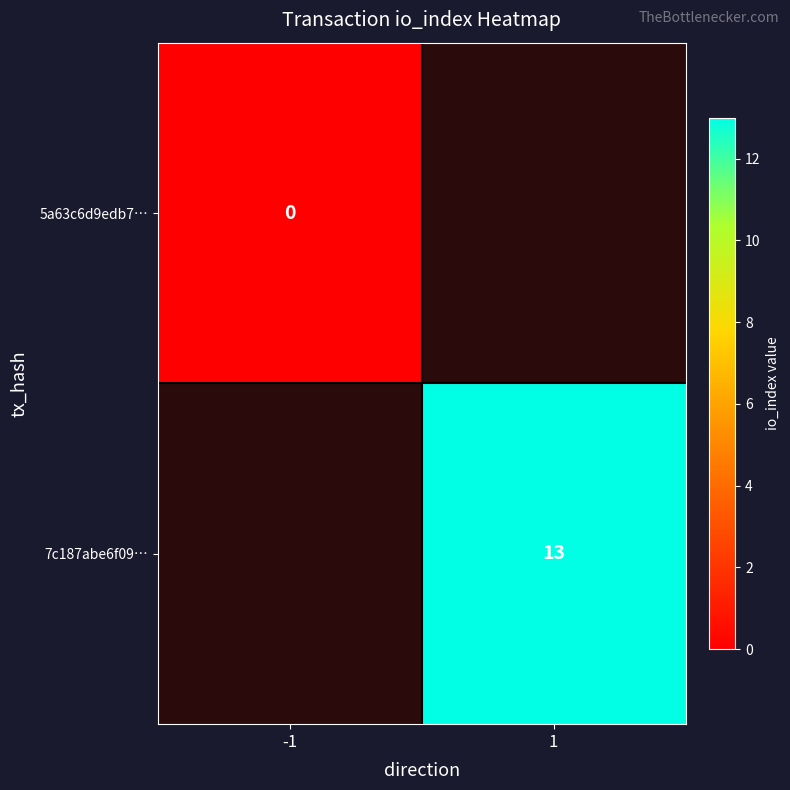

Is it true that 7c187abe6f09… equals 13 at 1?

True